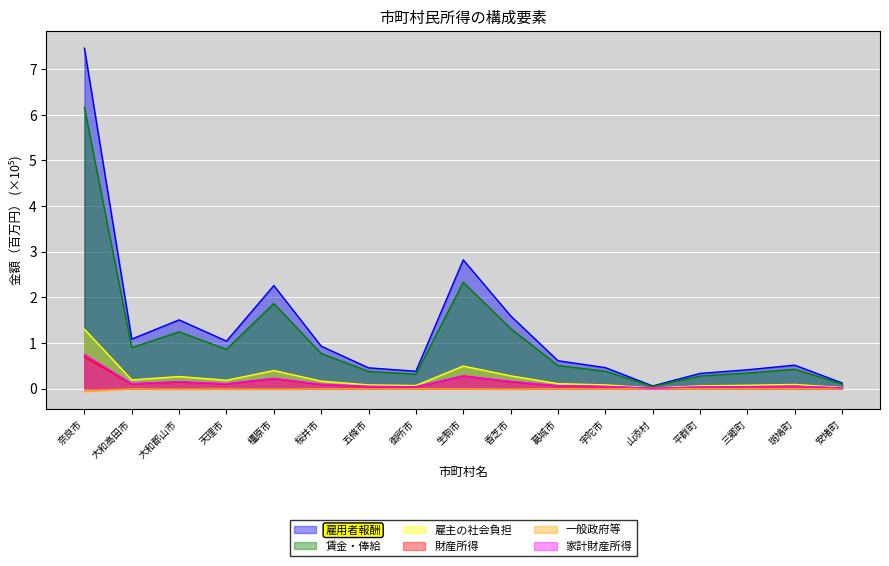

Which label corresponds to the largest value in the chart?

奈良市